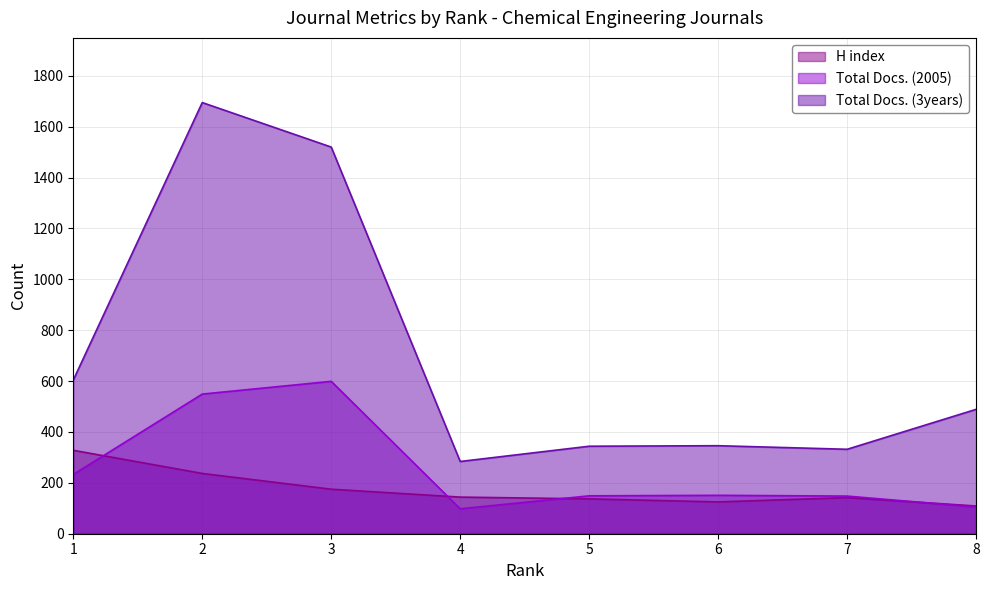

Which label corresponds to the largest value in the chart?

2